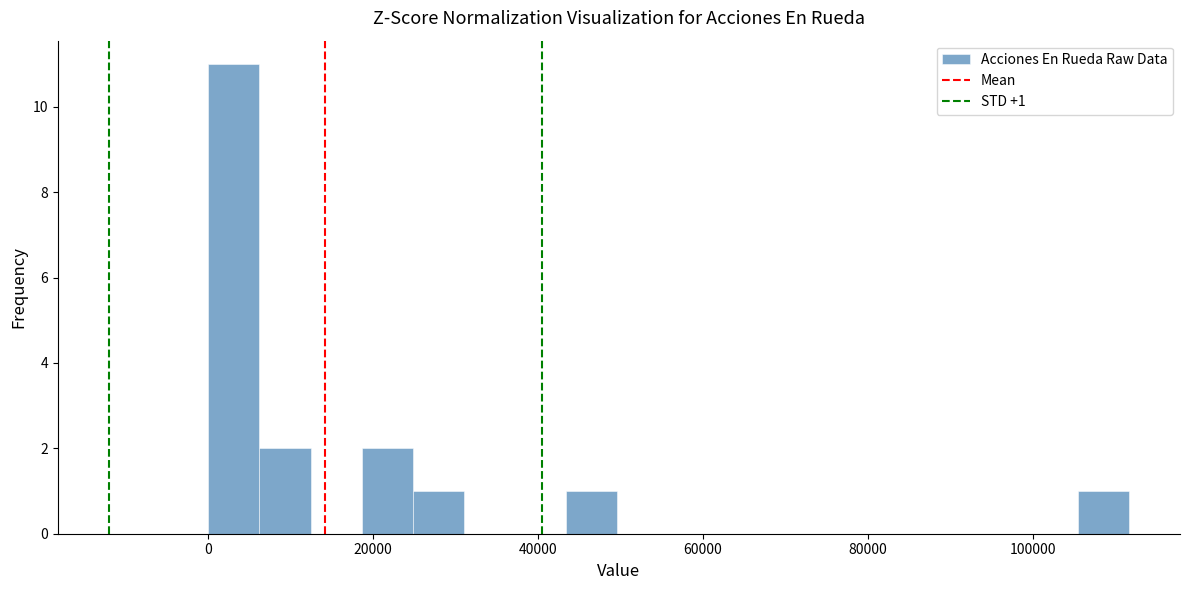

Read against the x-axis, roughly where is the centre of the tallest bar?

4000